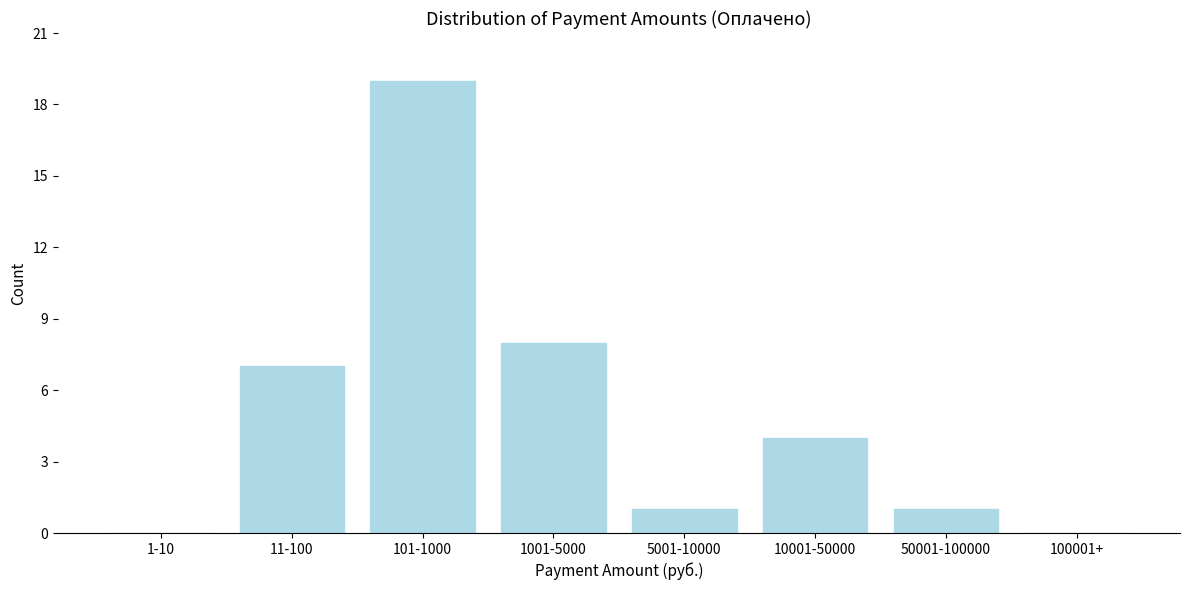

Reading right to left, what are all the values shown in this chart?

100001+=0	50001-100000=1	10001-50000=4	5001-10000=1	1001-5000=8	101-1000=19	11-100=7	1-10=0